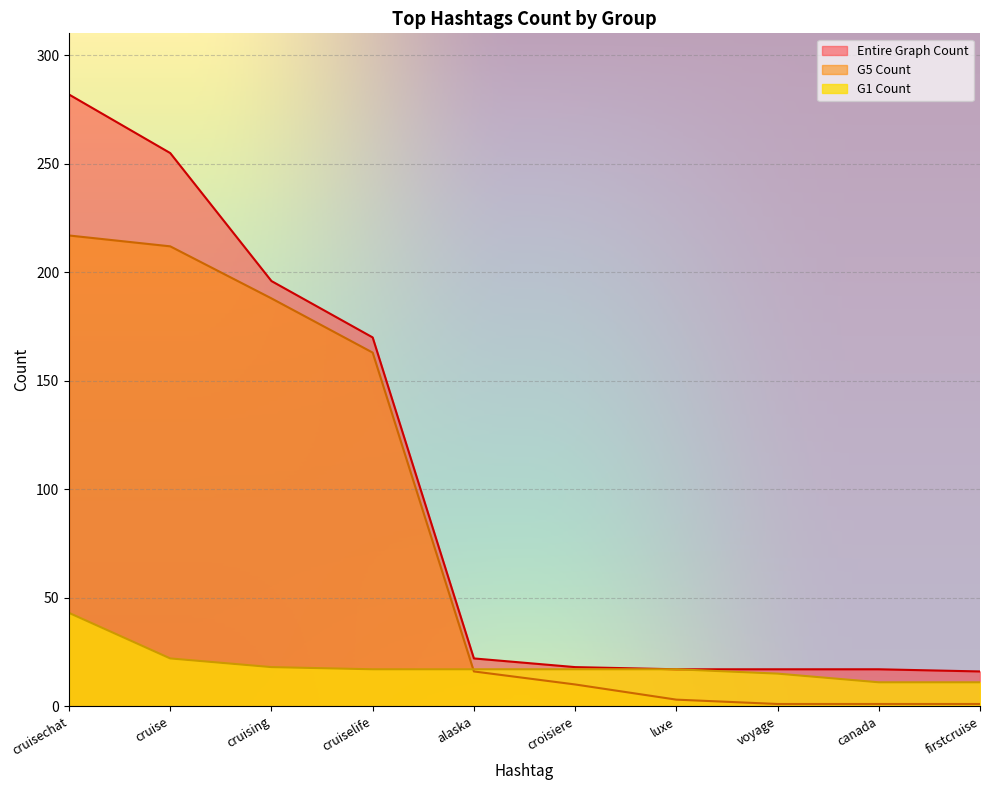

Is it true that Entire Graph Count equals 282 at cruisechat?

True